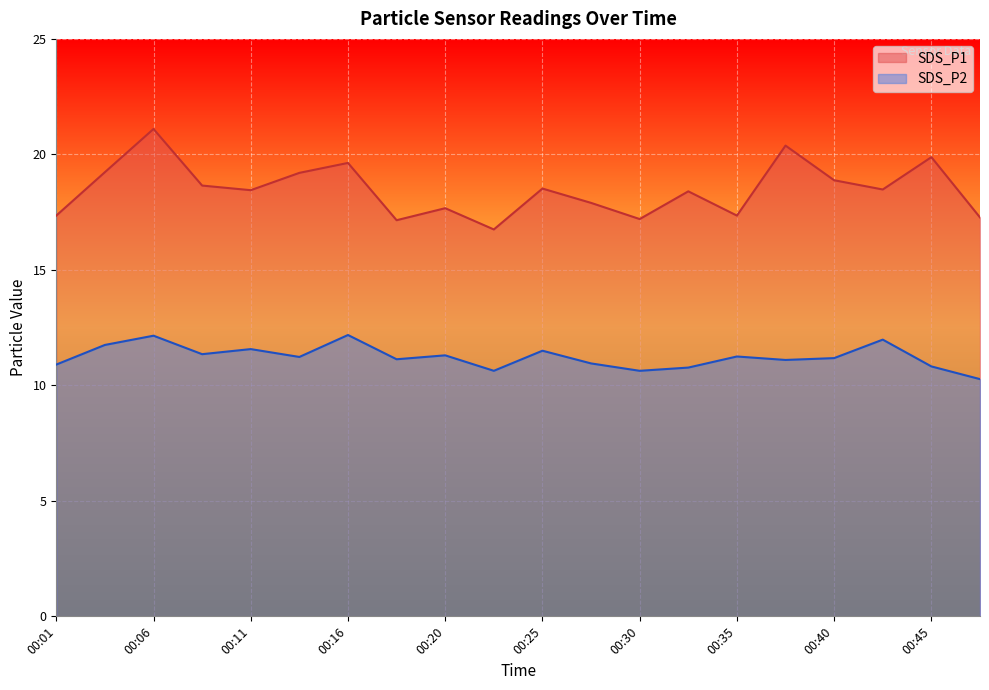

Reading right to left, list all the values displayed in this chart.

SDS_P1: 17.3	19.9	18.5	18.9	20.4	17.4	18.4	17.2	17.9	18.5	16.8	17.7	17.1	19.6	19.2	18.4	18.6	21.1	19.2	17.4
SDS_P2: 10.3	10.8	12.0	11.2	11.1	11.2	10.8	10.6	10.9	11.5	10.6	11.3	11.1	12.2	11.2	11.6	11.3	12.2	11.8	10.9